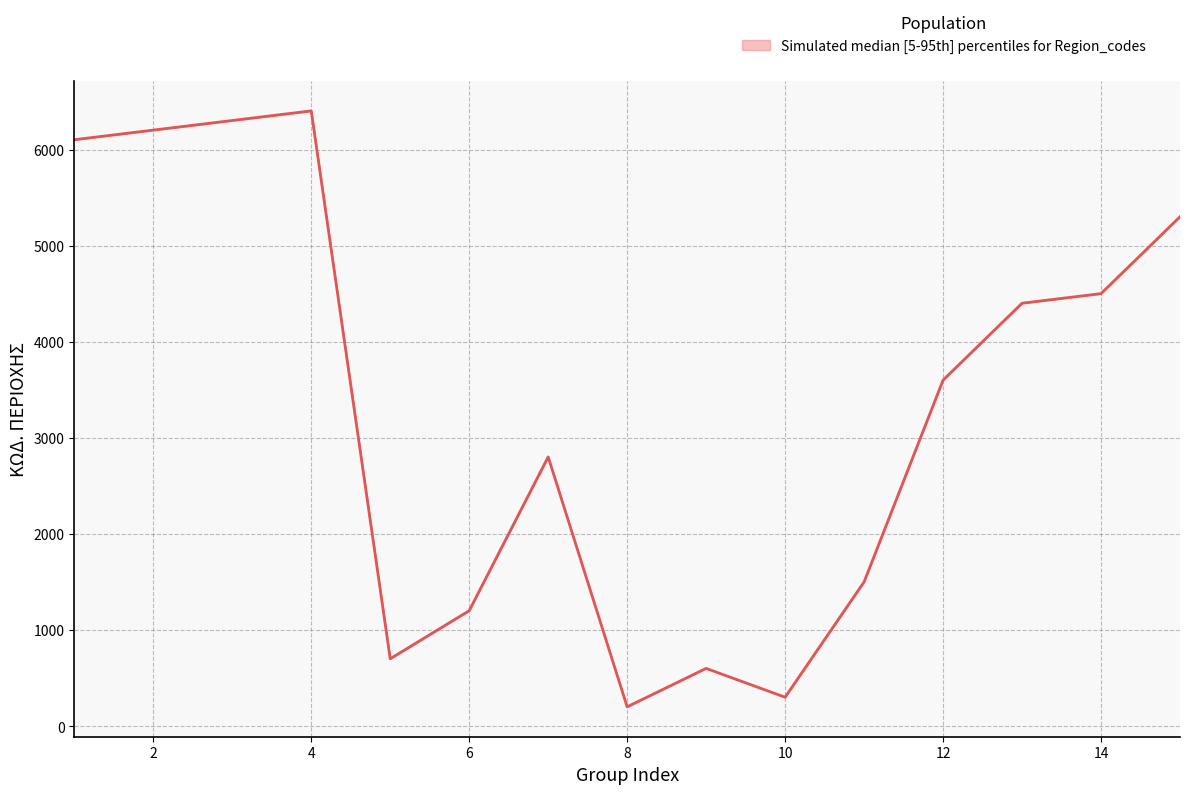

Where is the first local maximum for lower?

4